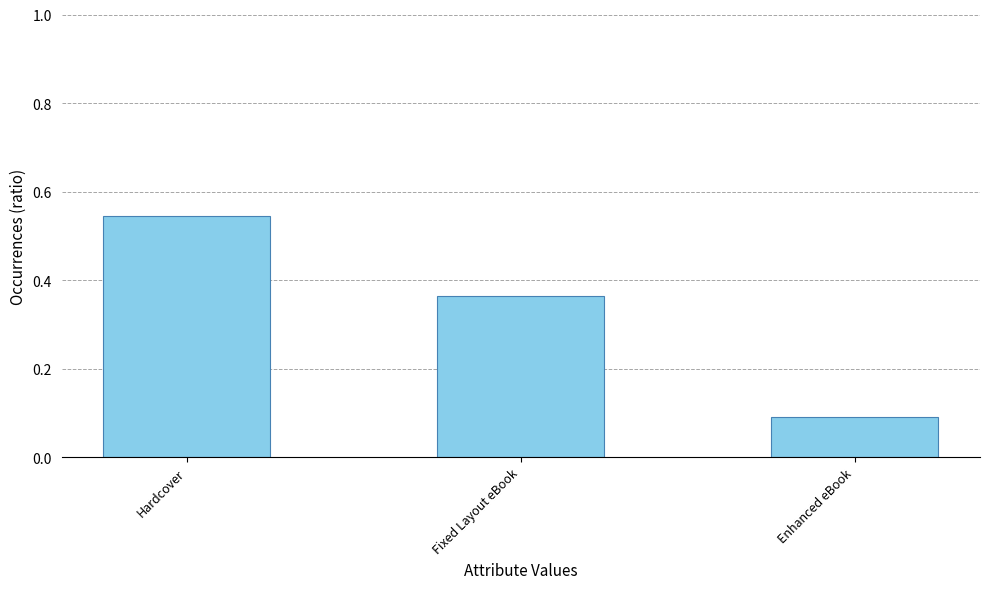

At which category does the chart reach its peak across all series?

Hardcover